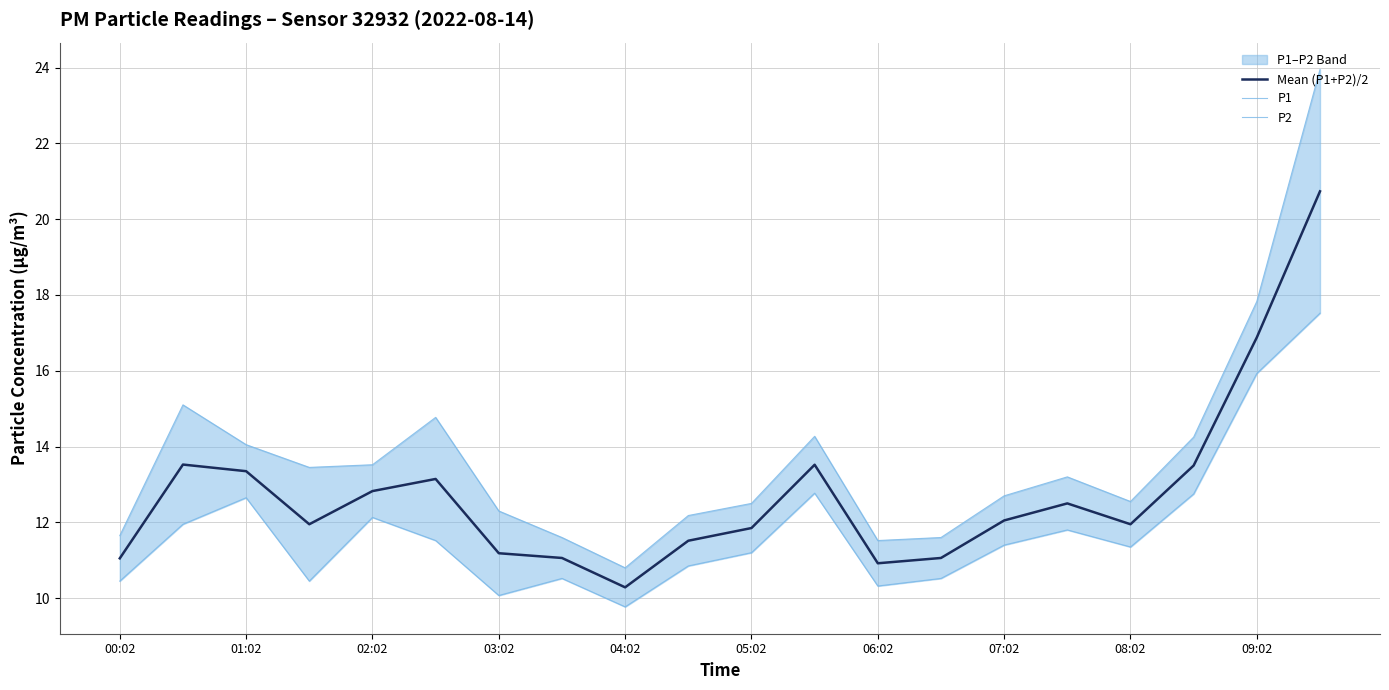

True or false: P2 and Mean (P1+P2)/2 cross at least once.

False